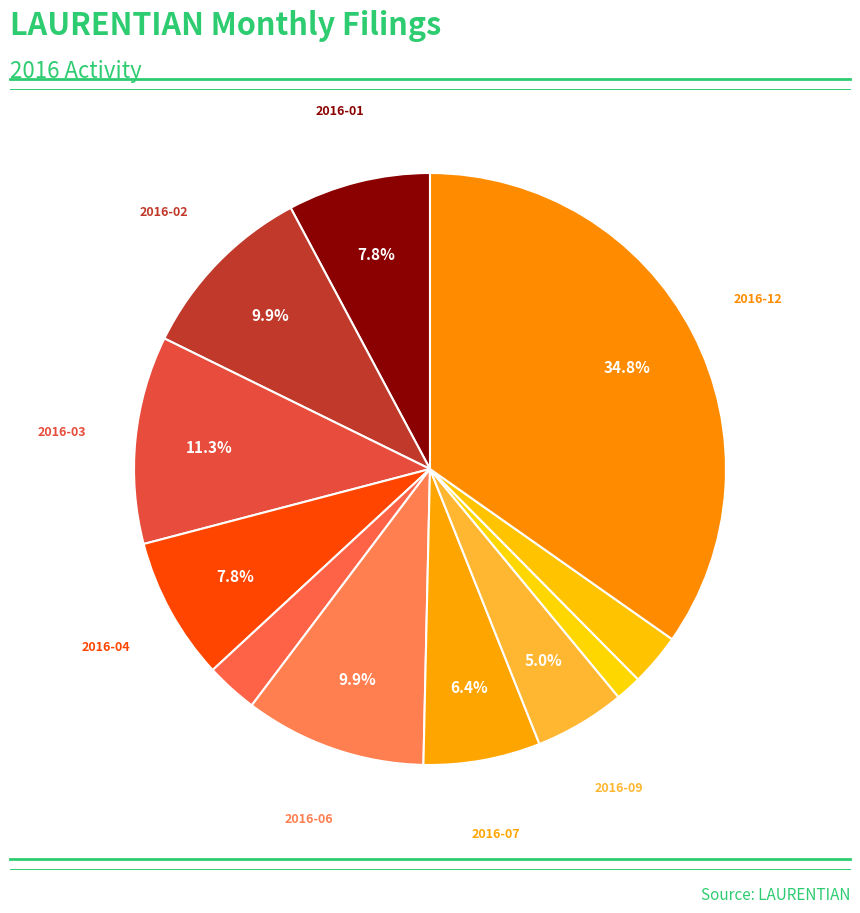

How many slices are in this pie chart?

11